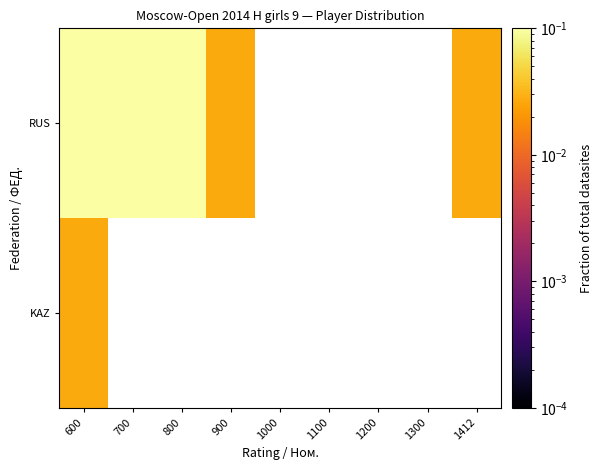

How many categories are shown in the chart?

9